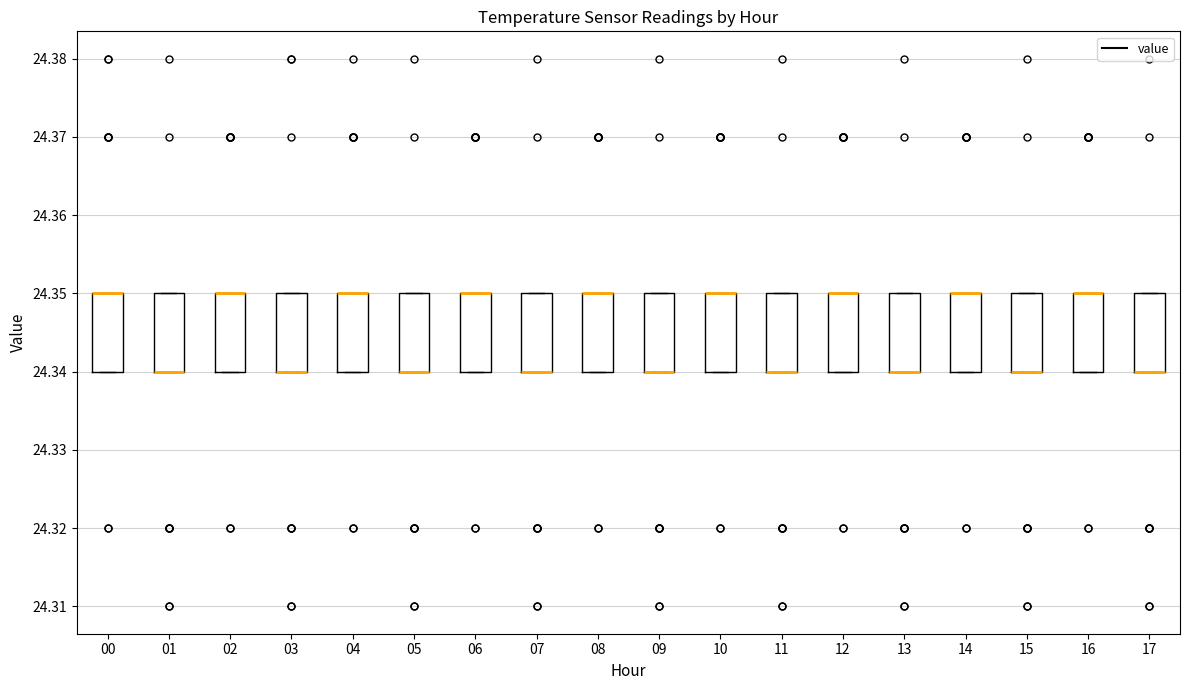

Reading left to right, read every box against the y-axis: the position of its median line, the range the box covers, and the ends of its whiskers. The values are not printed on the chart, so give them approximately, as read against the axis.

00: median 24.35 (drawn on the box's upper edge), box 24.34 to 24.35, whiskers 24.34 to 24.35
01: median 24.34 (drawn on the box's lower edge), box 24.34 to 24.35, whiskers 24.34 to 24.35
02: median 24.35 (drawn on the box's upper edge), box 24.34 to 24.35, whiskers 24.34 to 24.35
03: median 24.34 (drawn on the box's lower edge), box 24.34 to 24.35, whiskers 24.34 to 24.35
04: median 24.35 (drawn on the box's upper edge), box 24.34 to 24.35, whiskers 24.34 to 24.35
05: median 24.34 (drawn on the box's lower edge), box 24.34 to 24.35, whiskers 24.34 to 24.35
06: median 24.35 (drawn on the box's upper edge), box 24.34 to 24.35, whiskers 24.34 to 24.35
07: median 24.34 (drawn on the box's lower edge), box 24.34 to 24.35, whiskers 24.34 to 24.35
08: median 24.35 (drawn on the box's upper edge), box 24.34 to 24.35, whiskers 24.34 to 24.35
09: median 24.34 (drawn on the box's lower edge), box 24.34 to 24.35, whiskers 24.34 to 24.35
10: median 24.35 (drawn on the box's upper edge), box 24.34 to 24.35, whiskers 24.34 to 24.35
11: median 24.34 (drawn on the box's lower edge), box 24.34 to 24.35, whiskers 24.34 to 24.35
12: median 24.35 (drawn on the box's upper edge), box 24.34 to 24.35, whiskers 24.34 to 24.35
13: median 24.34 (drawn on the box's lower edge), box 24.34 to 24.35, whiskers 24.34 to 24.35
14: median 24.35 (drawn on the box's upper edge), box 24.34 to 24.35, whiskers 24.34 to 24.35
15: median 24.34 (drawn on the box's lower edge), box 24.34 to 24.35, whiskers 24.34 to 24.35
16: median 24.35 (drawn on the box's upper edge), box 24.34 to 24.35, whiskers 24.34 to 24.35
17: median 24.34 (drawn on the box's lower edge), box 24.34 to 24.35, whiskers 24.34 to 24.35